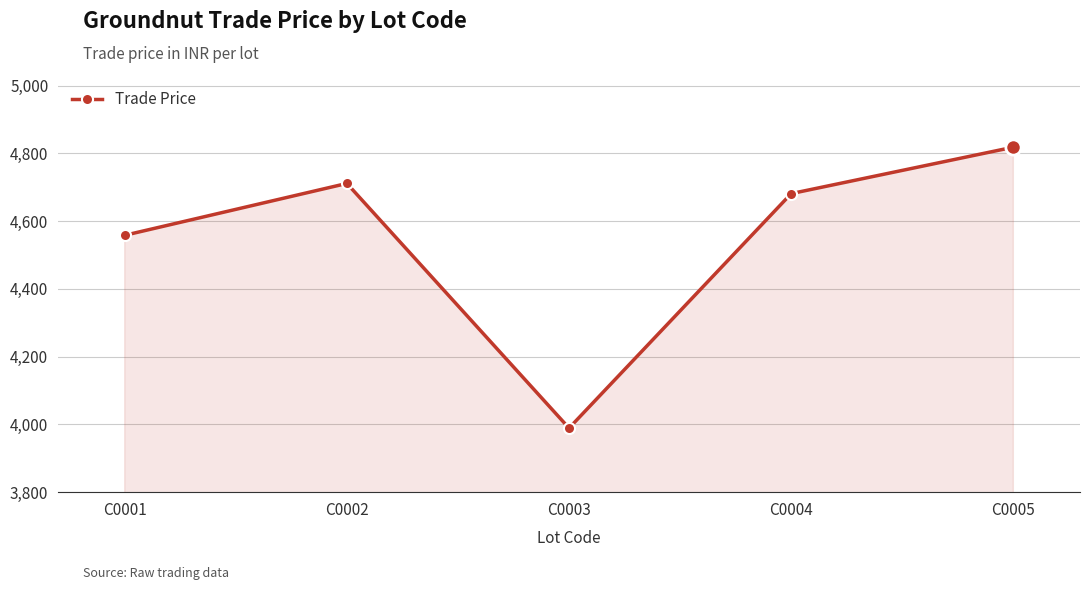

Reading right to left, what are all the values shown in this chart?

C0005=4818	C0004=4681	C0003=3989	C0002=4711	C0001=4558